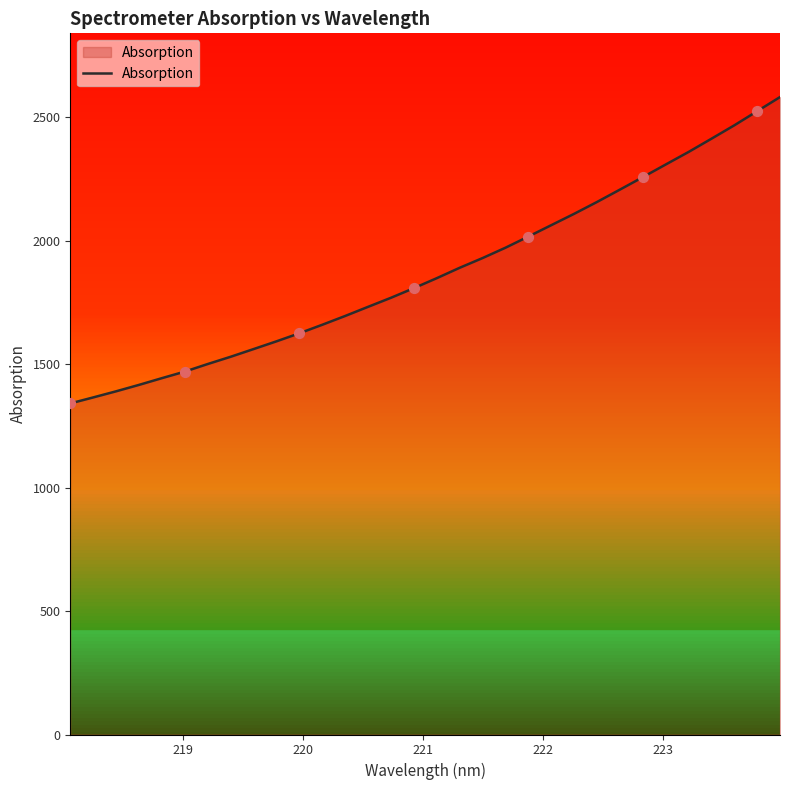

What is the greatest value displayed?

2581.5